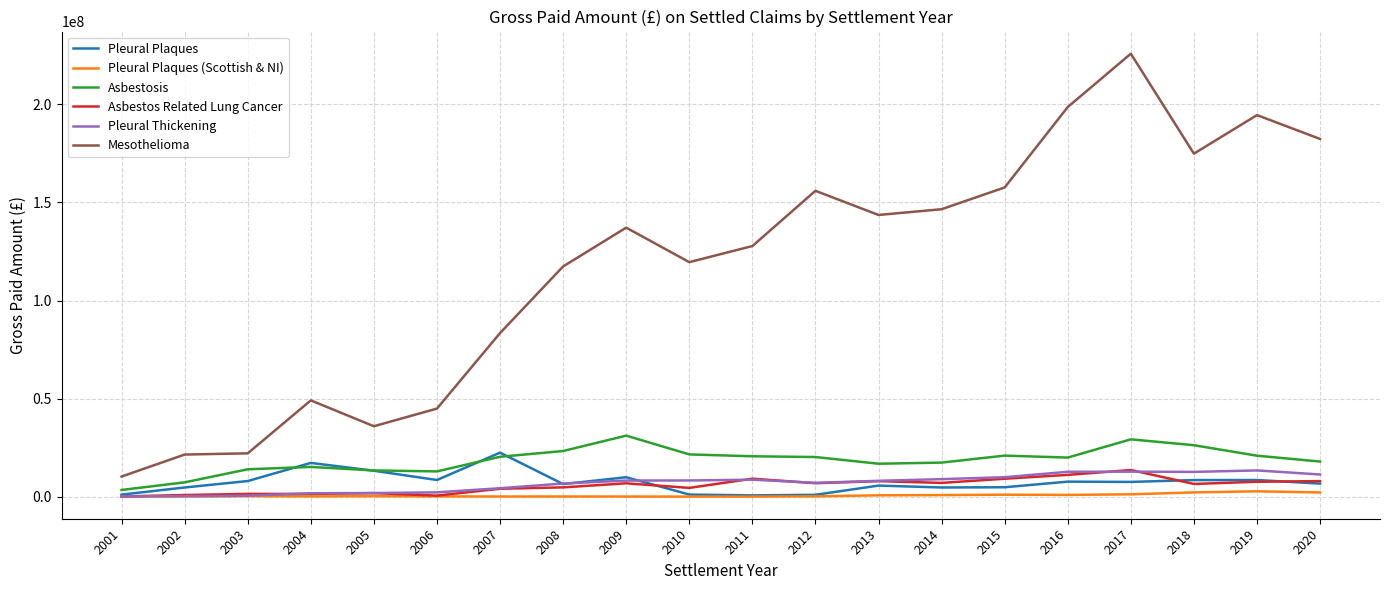

In Asbestosis, how many points are higher than both neighbors (excluding endpoints)?

4